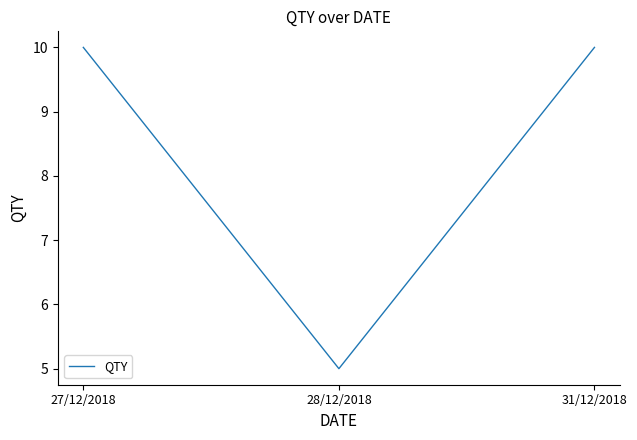

What position from the right is 28/12/2018?

2